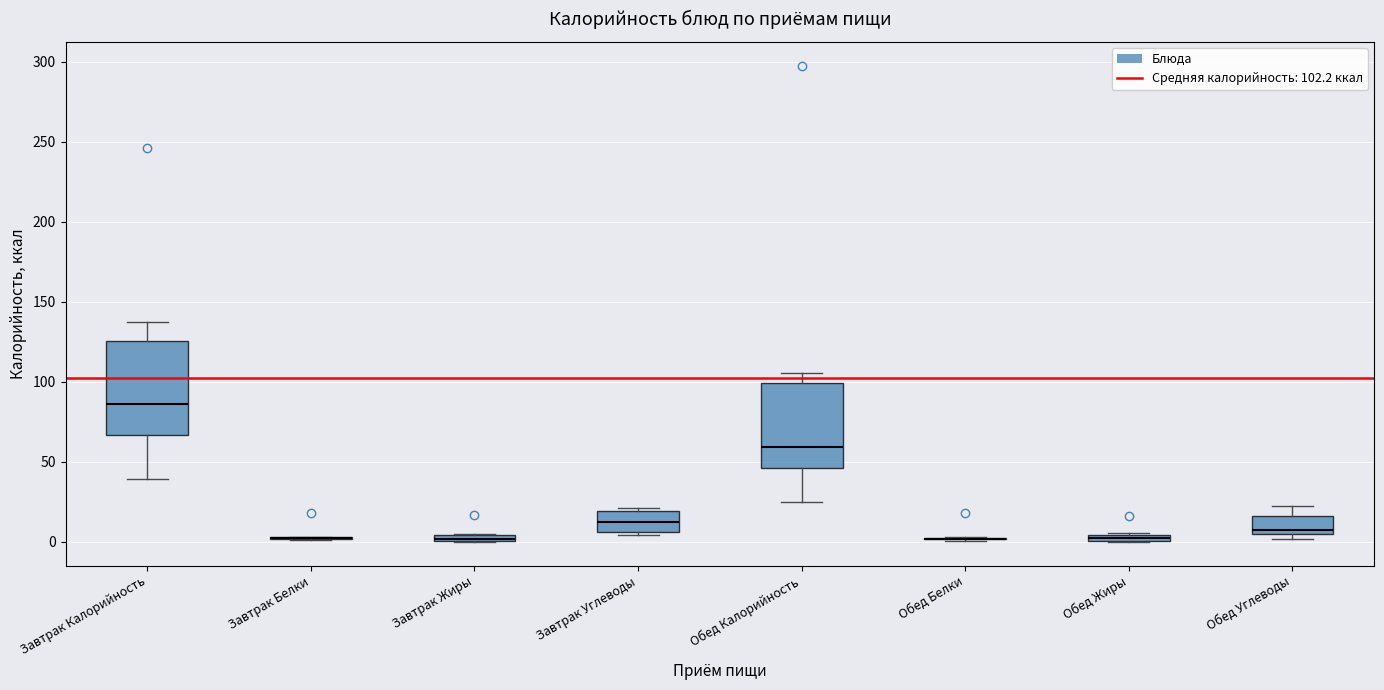

Where is the lower edge of the box for Обед Калорийность on the y-axis? The values are not printed on the chart, so give them approximately, as read against the axis.

45